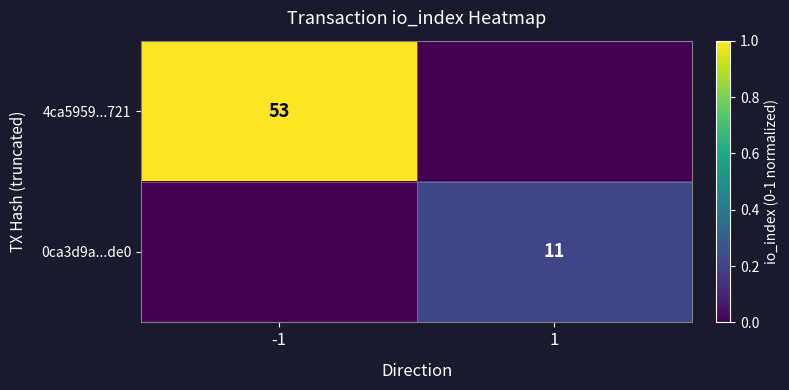

The 4ca5959...721 series shows 31 at -1. True or false?

False